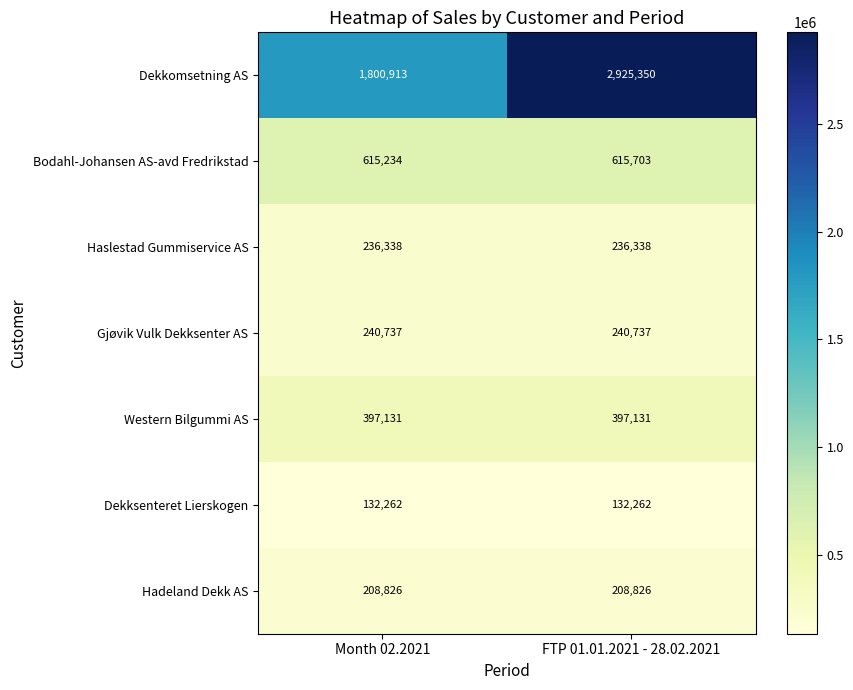

How many categories are shown in the chart?

2